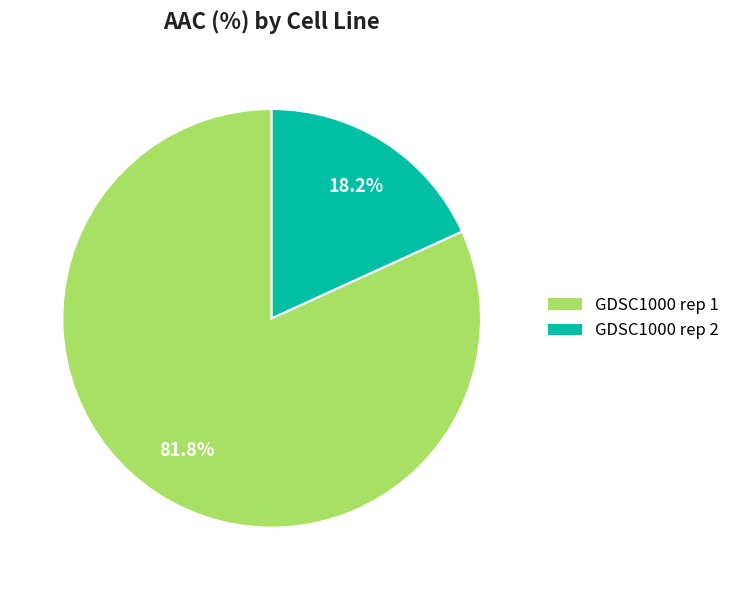

To the nearest percent, what portion does GDSC1000 rep 1 represent?

82%